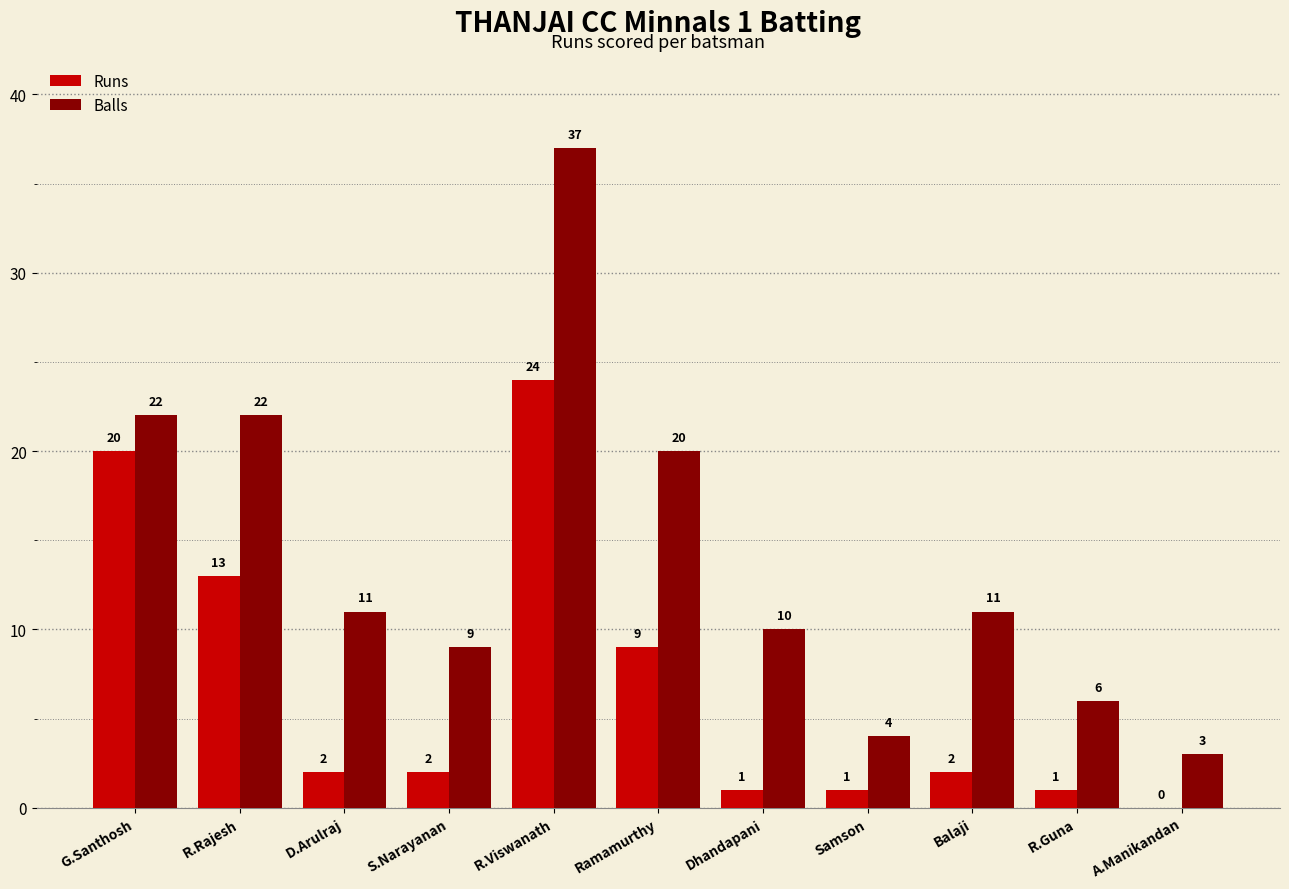

What is the total value across all series at Dhandapani?

11